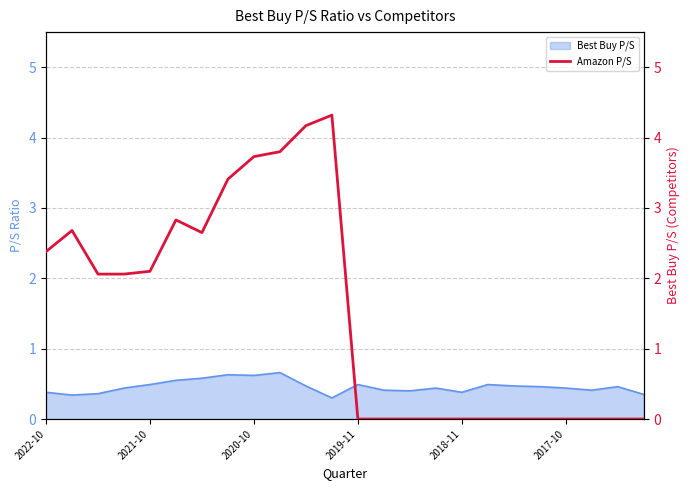

True or false: there are more than 2 points higher than both neighbors.

True